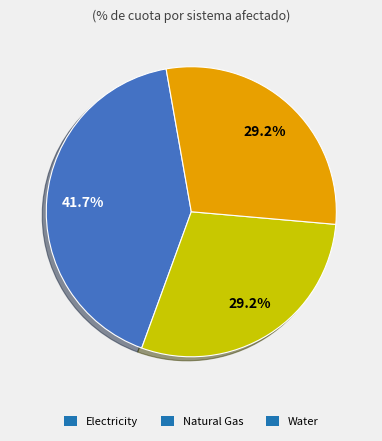

Is there a majority slice in this chart?

No